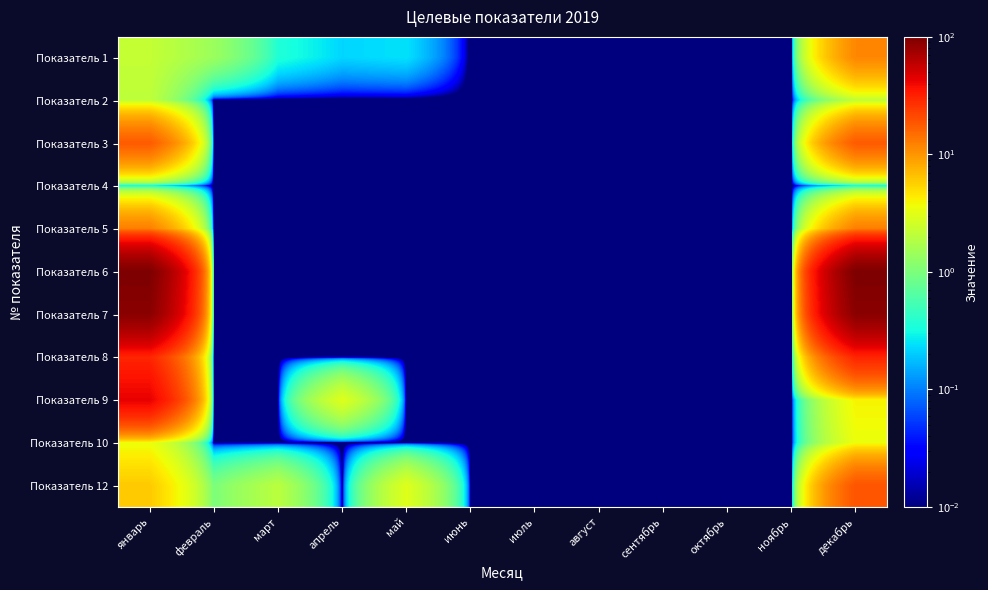

Reading left to right, extract all data points from this chart.

Показатель 1: январь=2.2	февраль=1.4	март=0.4	апрель=0.2	май=0.2	июнь=0.0	июль=0.0	август=0.0	сентябрь=0.0	октябрь=0.0	ноябрь=0.0	декабрь=11.6
Показатель 2: январь=2.1	февраль=0.0	март=0.0	апрель=0.0	май=0.0	июнь=0.0	июль=0.0	август=0.0	сентябрь=0.0	октябрь=0.0	ноябрь=0.0	декабрь=2.1
Показатель 3: январь=17.9	февраль=0.0	март=0.0	апрель=0.0	май=0.0	июнь=0.0	июль=0.0	август=0.0	сентябрь=0.0	октябрь=0.0	ноябрь=0.0	декабрь=17.9
Показатель 4: январь=0.3	февраль=0.0	март=0.0	апрель=0.0	май=0.0	июнь=0.0	июль=0.0	август=0.0	сентябрь=0.0	октябрь=0.0	ноябрь=0.0	декабрь=0.3
Показатель 5: январь=12.5	февраль=0.0	март=0.0	апрель=0.0	май=0.0	июнь=0.0	июль=0.0	август=0.0	сентябрь=0.0	октябрь=0.0	ноябрь=0.0	декабрь=12.5
Показатель 6: январь=100.0	февраль=0.0	март=0.0	апрель=0.0	май=0.0	июнь=0.0	июль=0.0	август=0.0	сентябрь=0.0	октябрь=0.0	ноябрь=0.0	декабрь=100.0
Показатель 7: январь=90.0	февраль=0.0	март=0.0	апрель=0.0	май=0.0	июнь=0.0	июль=0.0	август=0.0	сентябрь=0.0	октябрь=0.0	ноябрь=0.0	декабрь=90.0
Показатель 8: январь=30.0	февраль=0.0	март=0.0	апрель=0.0	май=0.0	июнь=0.0	июль=0.0	август=0.0	сентябрь=0.0	октябрь=0.0	ноябрь=0.0	декабрь=30.0
Показатель 9: январь=42.9	февраль=0.0	март=0.0	апрель=3.0	май=0.0	июнь=0.0	июль=0.0	август=0.0	сентябрь=0.0	октябрь=0.0	ноябрь=0.0	декабрь=4.0
Показатель 10: январь=3.5	февраль=0.0	март=0.0	апрель=0.0	май=0.0	июнь=0.0	июль=0.0	август=0.0	сентябрь=0.0	октябрь=0.0	ноябрь=0.0	декабрь=3.5
Показатель 12: январь=6.0	февраль=1.0	март=2.0	апрель=0.0	май=3.0	июнь=0.0	июль=0.0	август=0.0	сентябрь=0.0	октябрь=0.0	ноябрь=0.0	декабрь=19.0